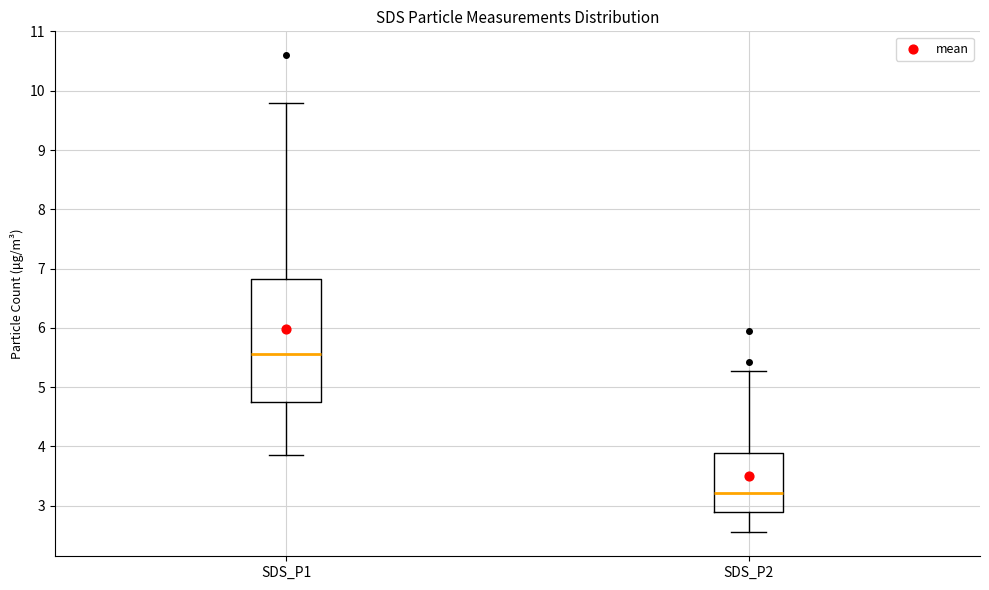

Reading left to right, read every box against the y-axis: the position of its median line, the range the box covers, and the ends of its whiskers. The values are not printed on the chart, so give them approximately, as read against the axis.

SDS_P1: median 5.6, box 4.7 to 6.8, whiskers 3.9 to 9.8
SDS_P2: median 3.2, box 2.9 to 3.9, whiskers 2.6 to 5.3